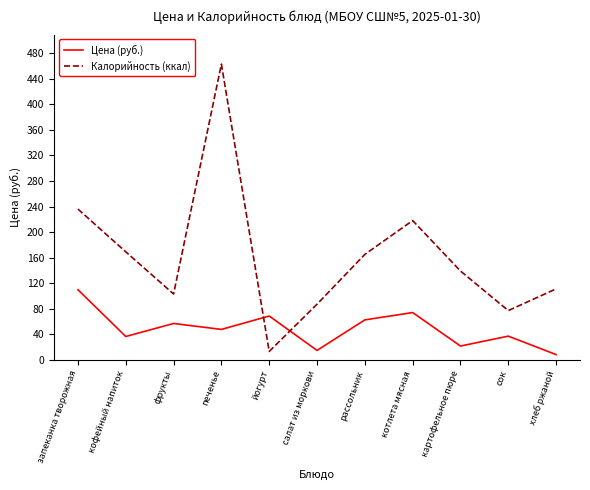

What is the difference between the second highest and second lowest values in the Калорийность (ккал) series?

159.0